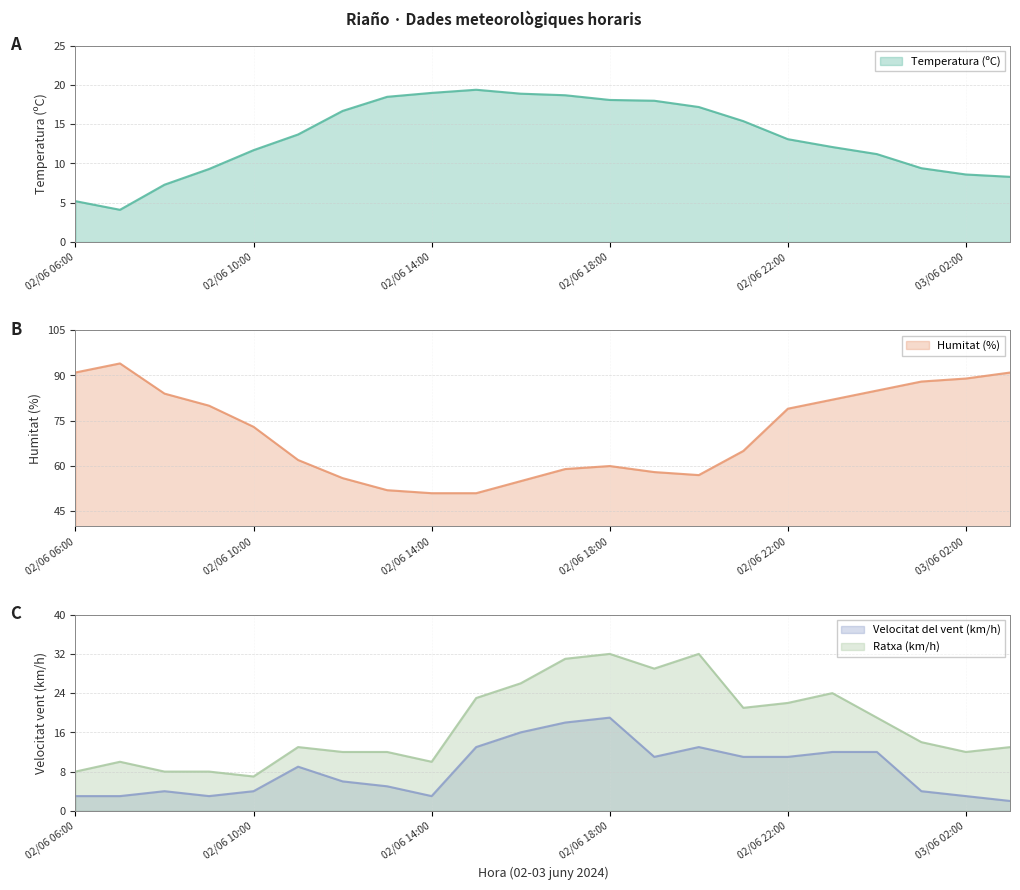

Which series changed the most between 02/06 23:00 and 02/06 10:00?

Ratxa (km/h)